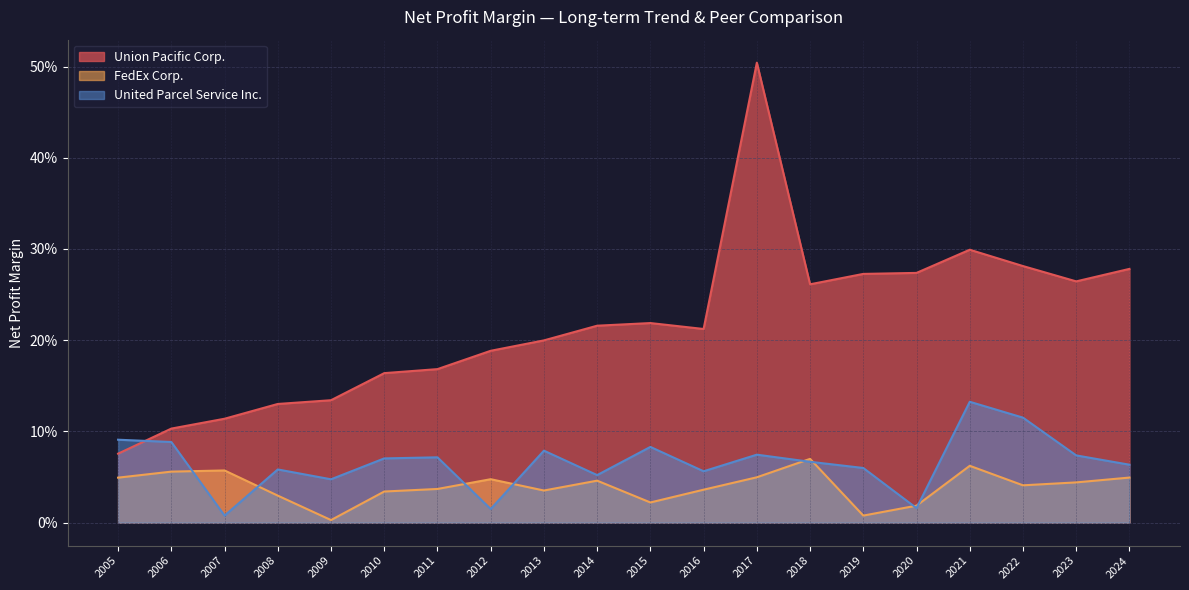

Reading left to right, list all the values displayed in this chart.

Union Pacific Corp.: 2024=0.3	2023=0.3	2022=0.3	2021=0.3	2020=0.3	2019=0.3	2018=0.3	2017=0.5	2016=0.2	2015=0.2	2014=0.2	2013=0.2	2012=0.2	2011=0.2	2010=0.2	2009=0.1	2008=0.1	2007=0.1	2006=0.1	2005=0.1
FedEx Corp.: 2024=0.0	2023=0.0	2022=0.0	2021=0.1	2020=0.0	2019=0.0	2018=0.1	2017=0.0	2016=0.0	2015=0.0	2014=0.0	2013=0.0	2012=0.0	2011=0.0	2010=0.0	2009=0.0	2008=0.0	2007=0.1	2006=0.1	2005=0.0
United Parcel Service Inc.: 2024=0.1	2023=0.1	2022=0.1	2021=0.1	2020=0.0	2019=0.1	2018=0.1	2017=0.1	2016=0.1	2015=0.1	2014=0.1	2013=0.1	2012=0.0	2011=0.1	2010=0.1	2009=0.0	2008=0.1	2007=0.0	2006=0.1	2005=0.1